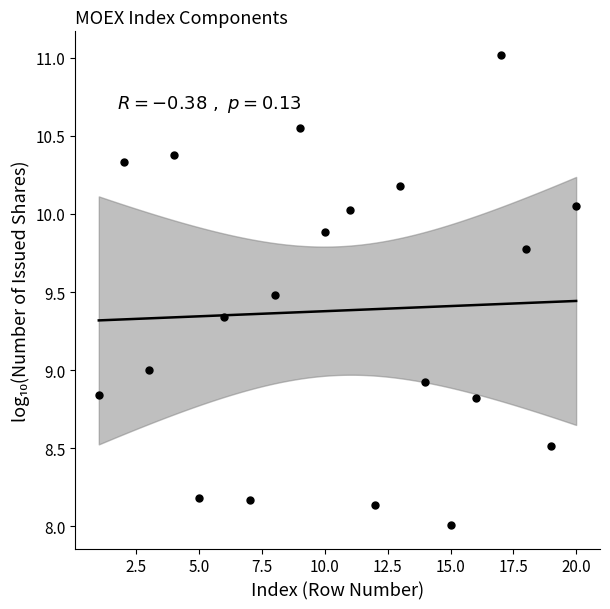

What is the range of X values (max minus min)?

19.0